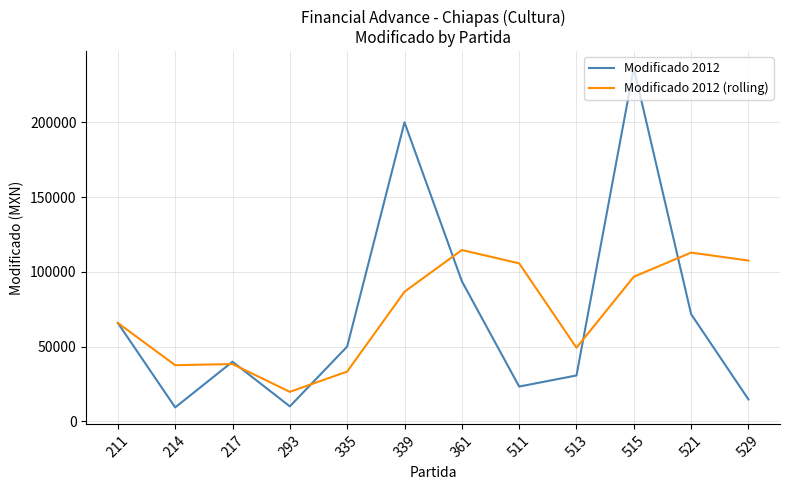

The value of Modificado 2012 at 217 is 20507.3. True or false?

False